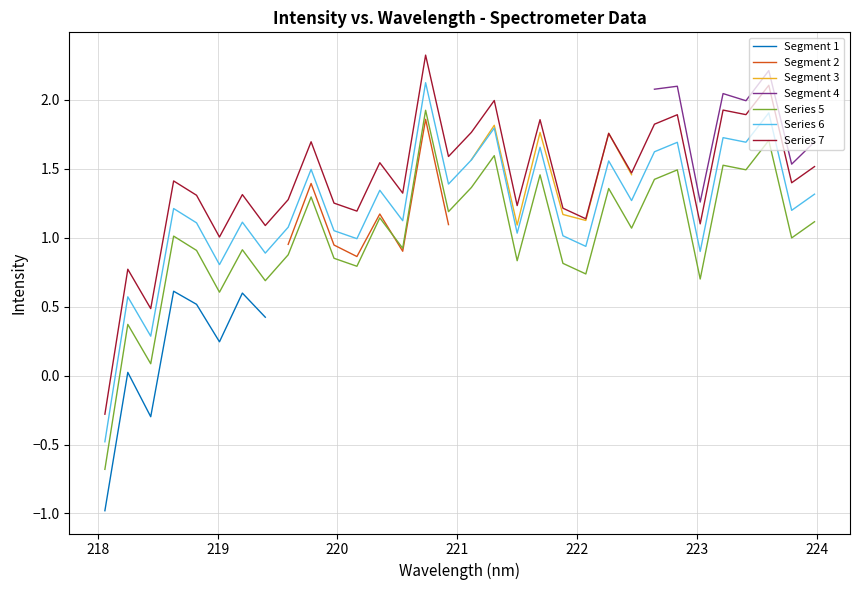

True or false: Series 7 and Series 5 intersect in this chart.

False